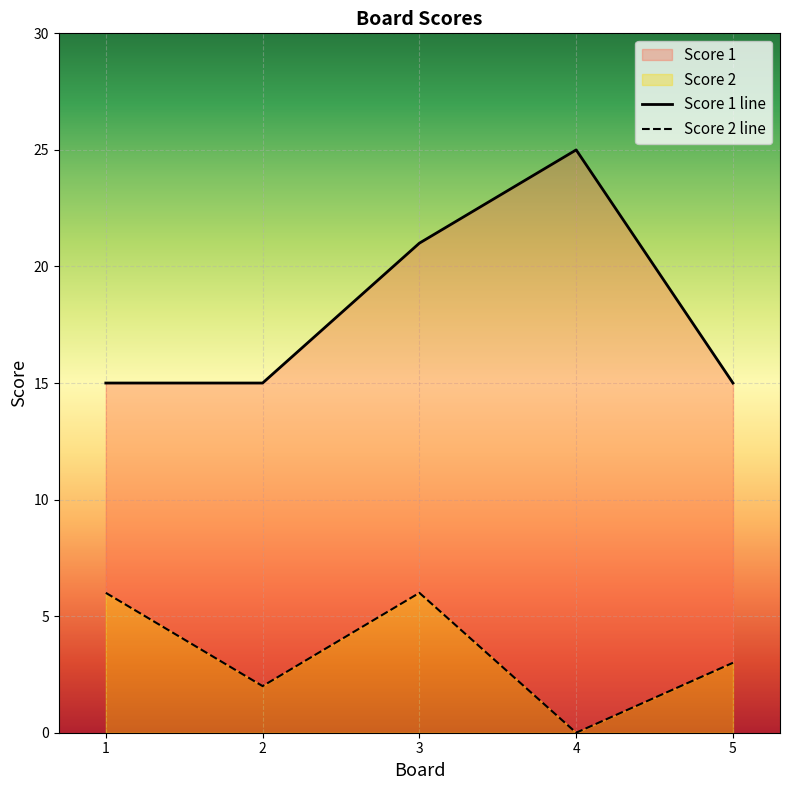

What is the difference between the Score 2 values at 3 and 5?

3